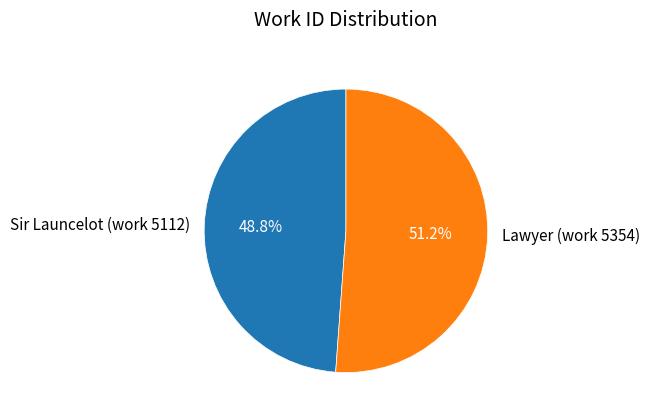

Is Sir Launcelot (work 5112) the majority of the pie?

No